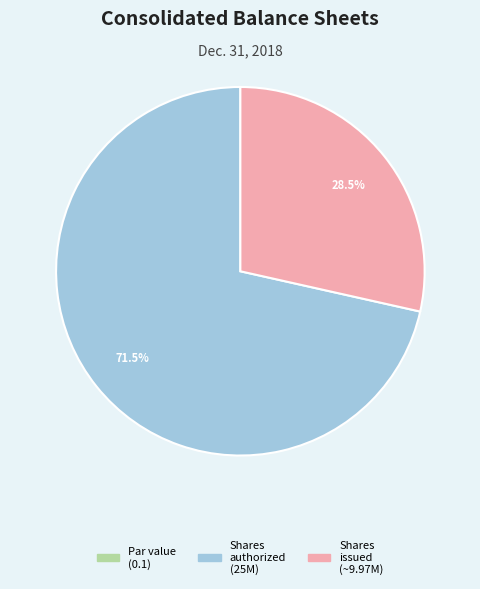

Is there any slice that represents more than half of the pie?

Yes